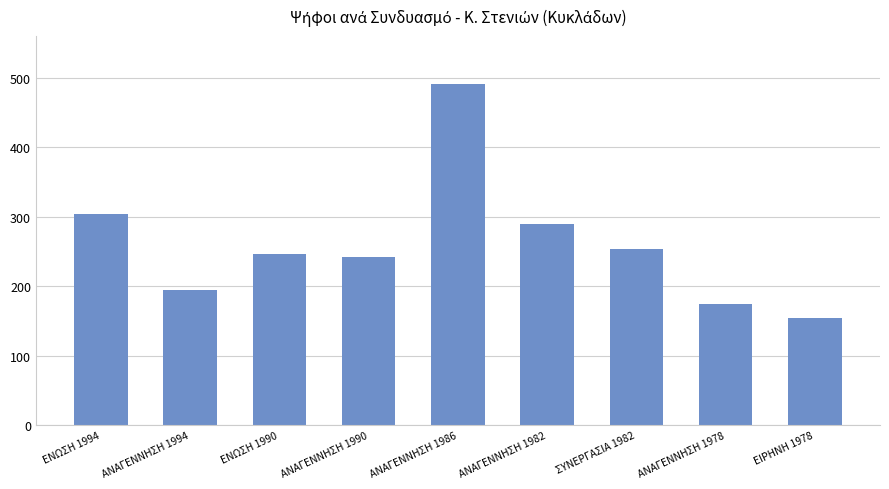

What position from the right is ΑΝΑΓΕΝΝΗΣΗ 1990?

6